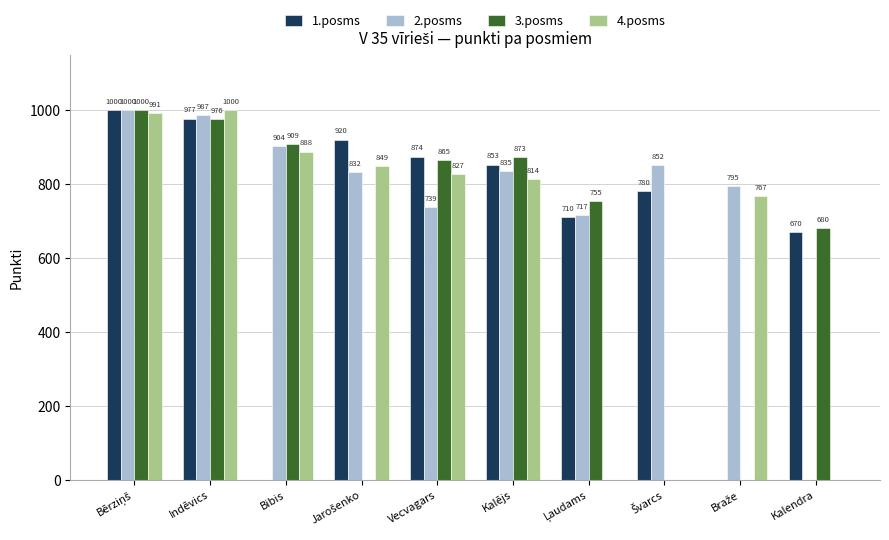

The 3.posms series shows 976.0 at Indēvics. True or false?

True